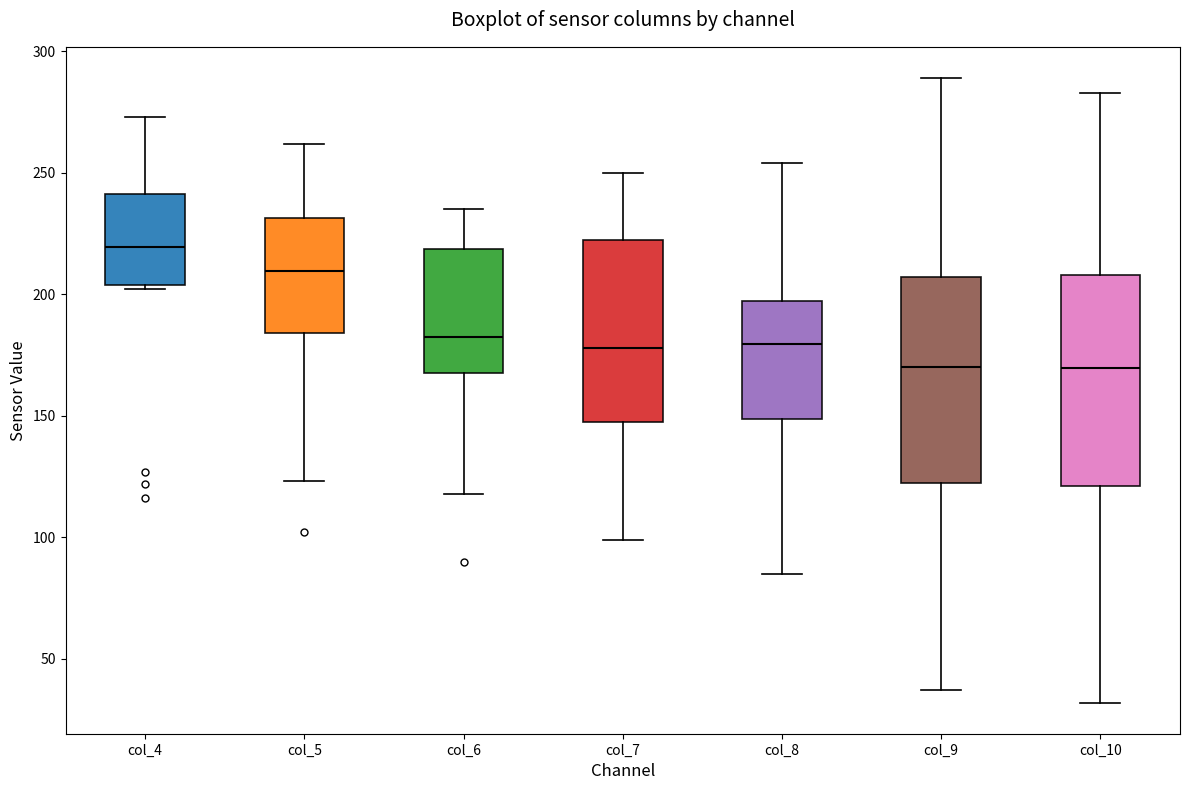

Reading left to right, transcribe this box plot: for each box, give where its median line is, the range the box spans, and where its two whiskers end, as read against the y-axis. The values are not printed on the chart, so give them approximately, as read against the axis.

col_4: median 220, box 205 to 240, whiskers 200 to 275
col_5: median 210, box 185 to 230, whiskers 125 to 260
col_6: median 185, box 170 to 220, whiskers 120 to 235
col_7: median 180, box 145 to 225, whiskers 100 to 250
col_8: median 180, box 150 to 195, whiskers 85 to 255
col_9: median 170, box 125 to 205, whiskers 35 to 290
col_10: median 170, box 120 to 210, whiskers 30 to 285